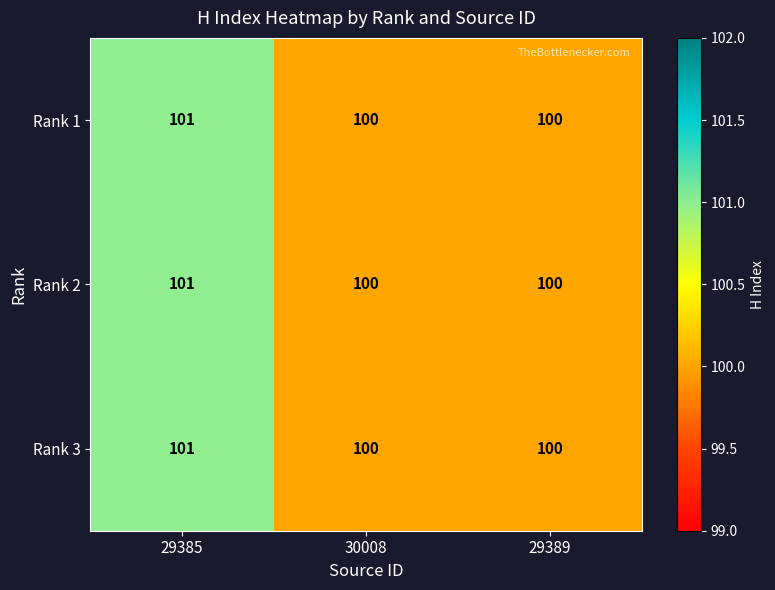

What value does the Rank 3 series have at 30008?

100